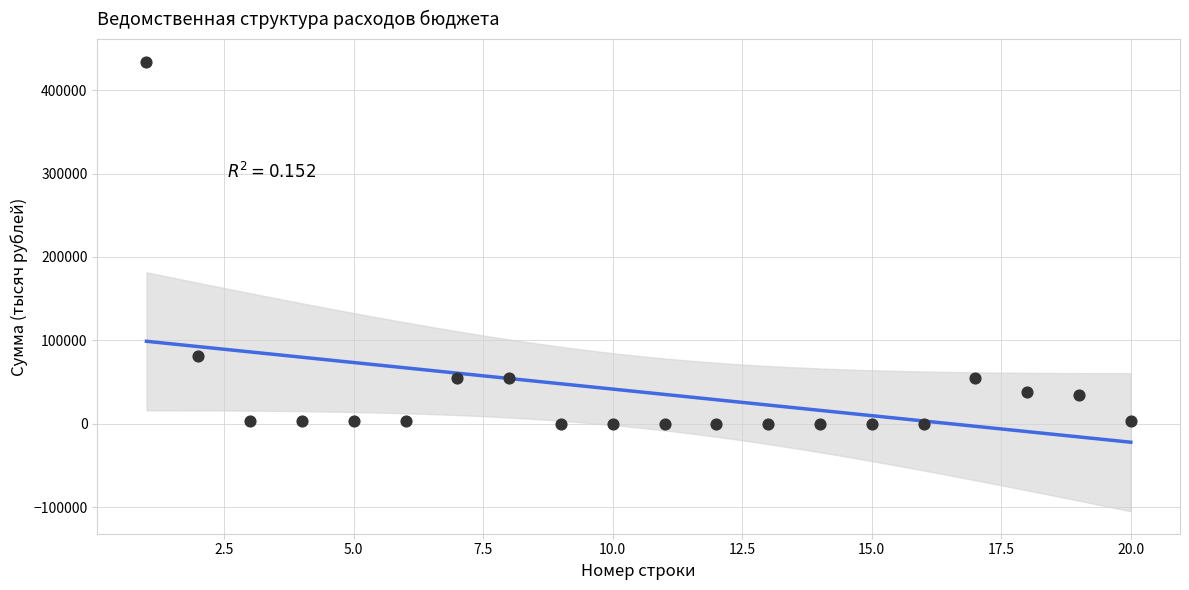

What is the range of Y values (max minus min)?

434251.2